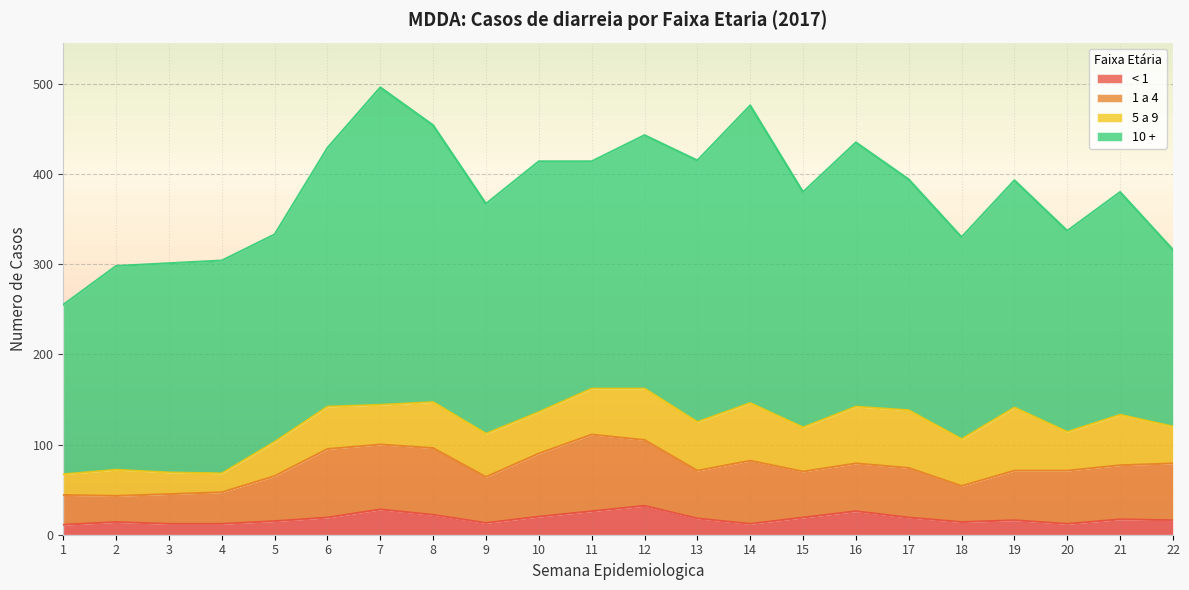

Count the number of data series in this chart.

4